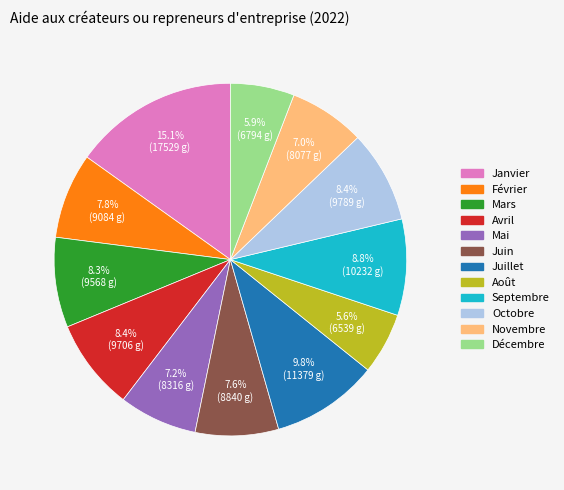

Which slice is the largest?

Janvier